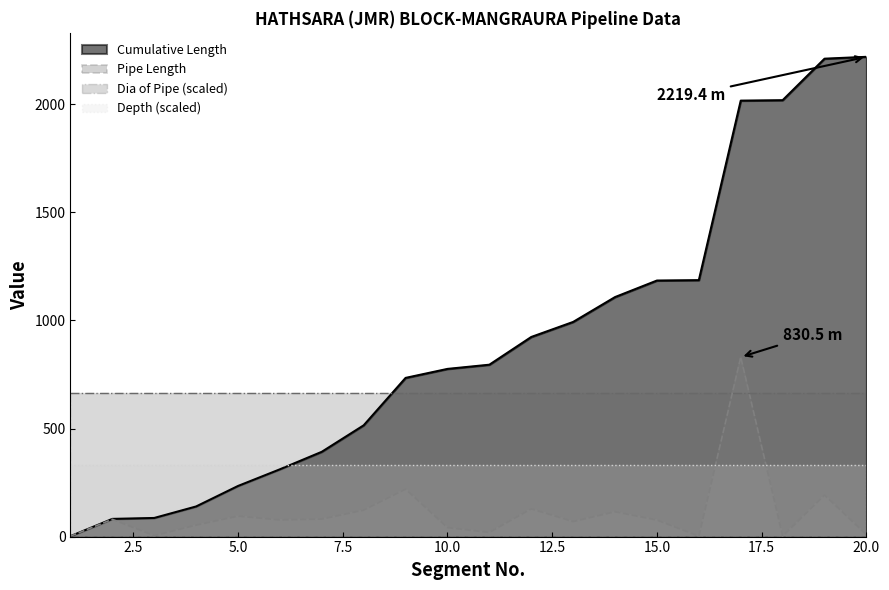

What is the average value of the Pipe Length series?

111.0